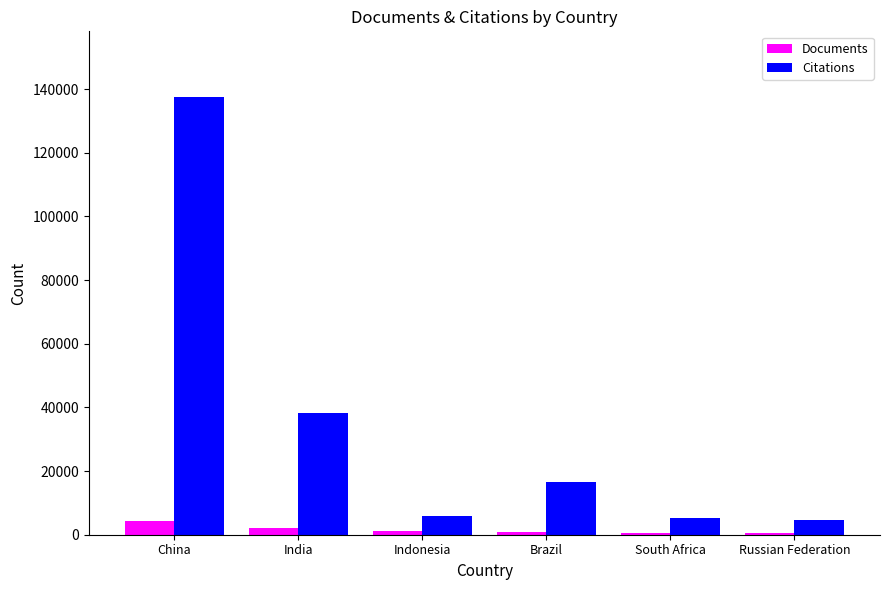

Does the chart contain stacked bars?

No